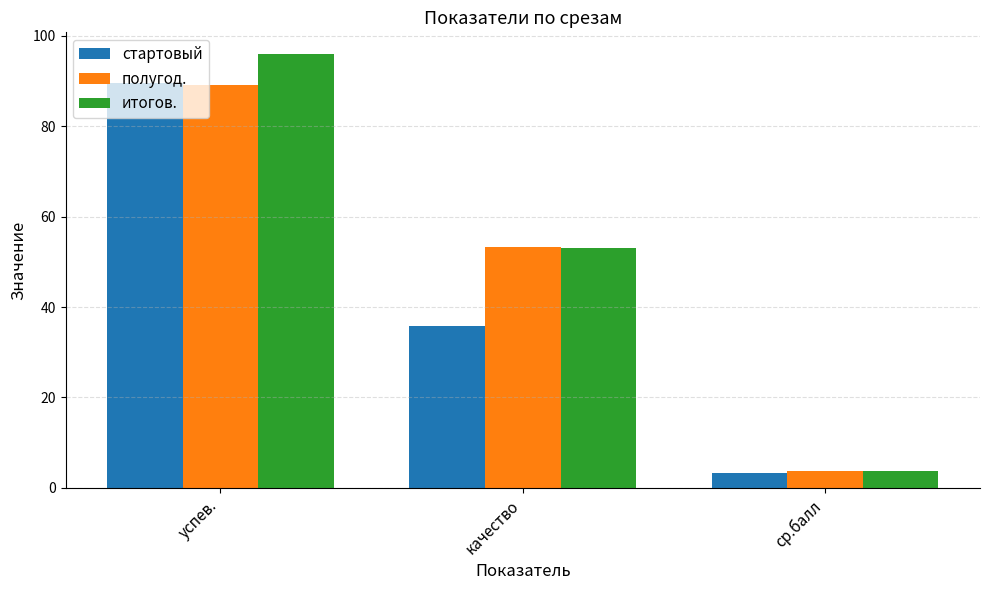

What is the highest value of the итогов. series?

96.0